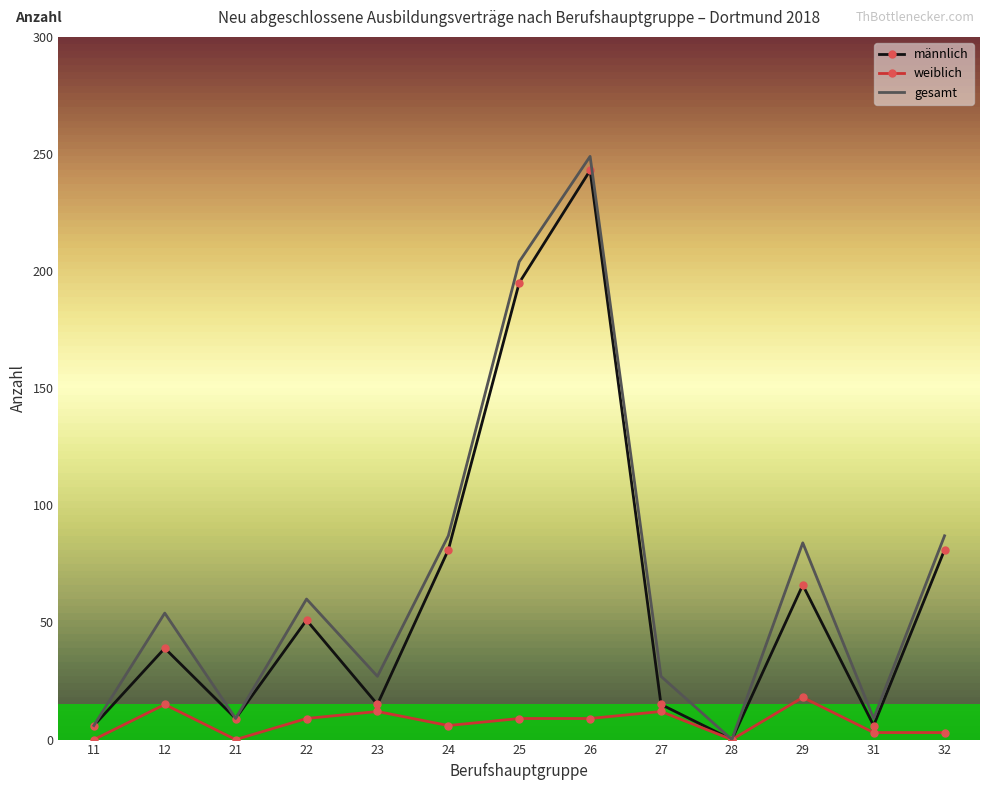

How many values in the männlich series are below 39?

6